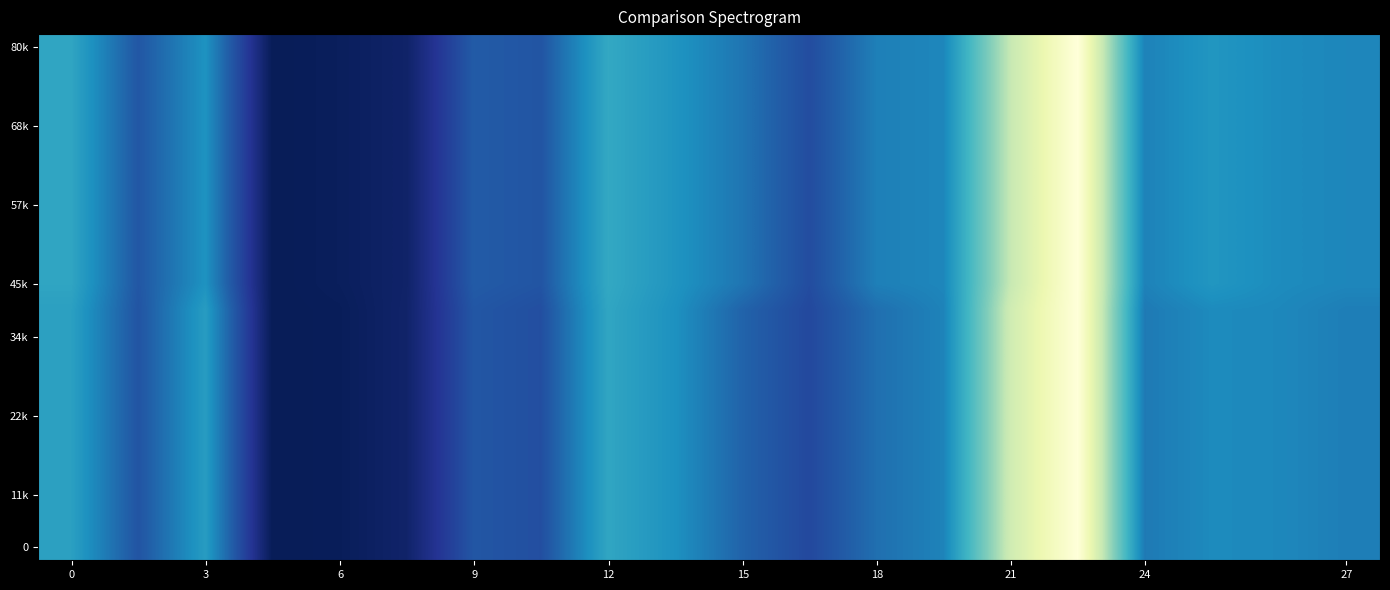

What is the maximum value shown in the chart?

1.0